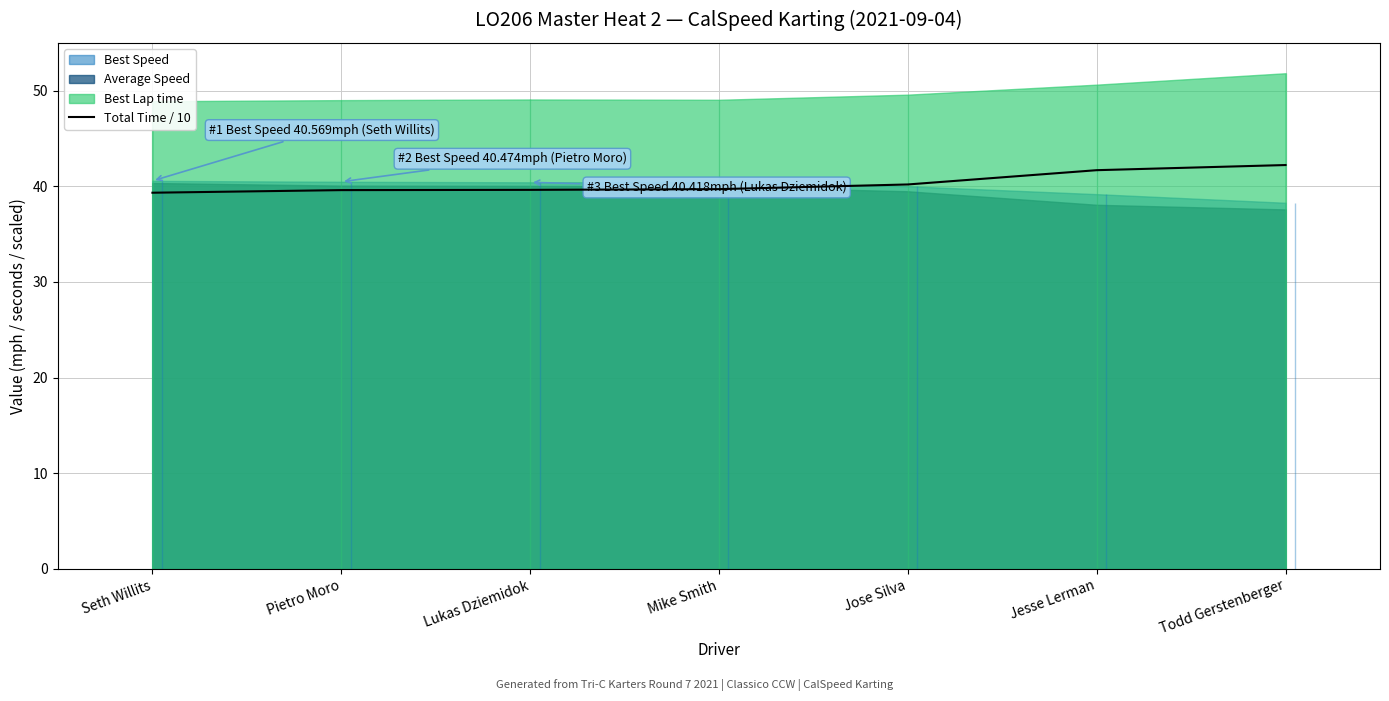

What is the value of the 4th point from the left?

39.7